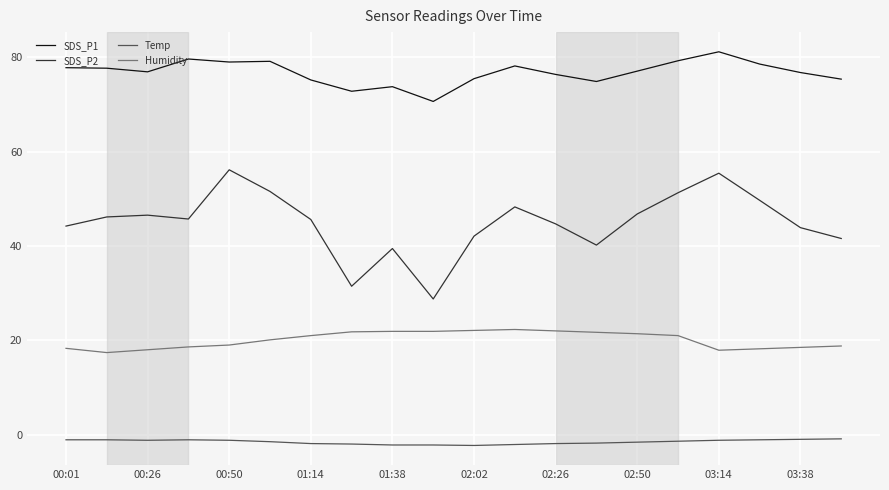

True or false: Humidity and Temp intersect in this chart.

False